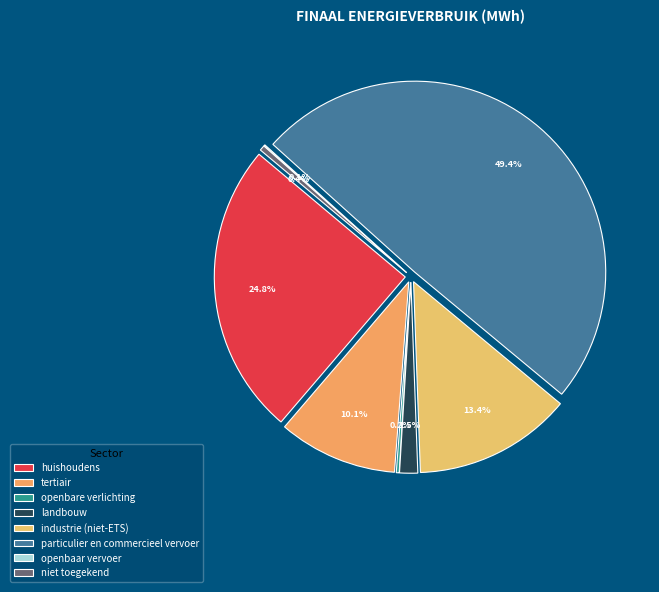

How many segments does this pie chart have?

8